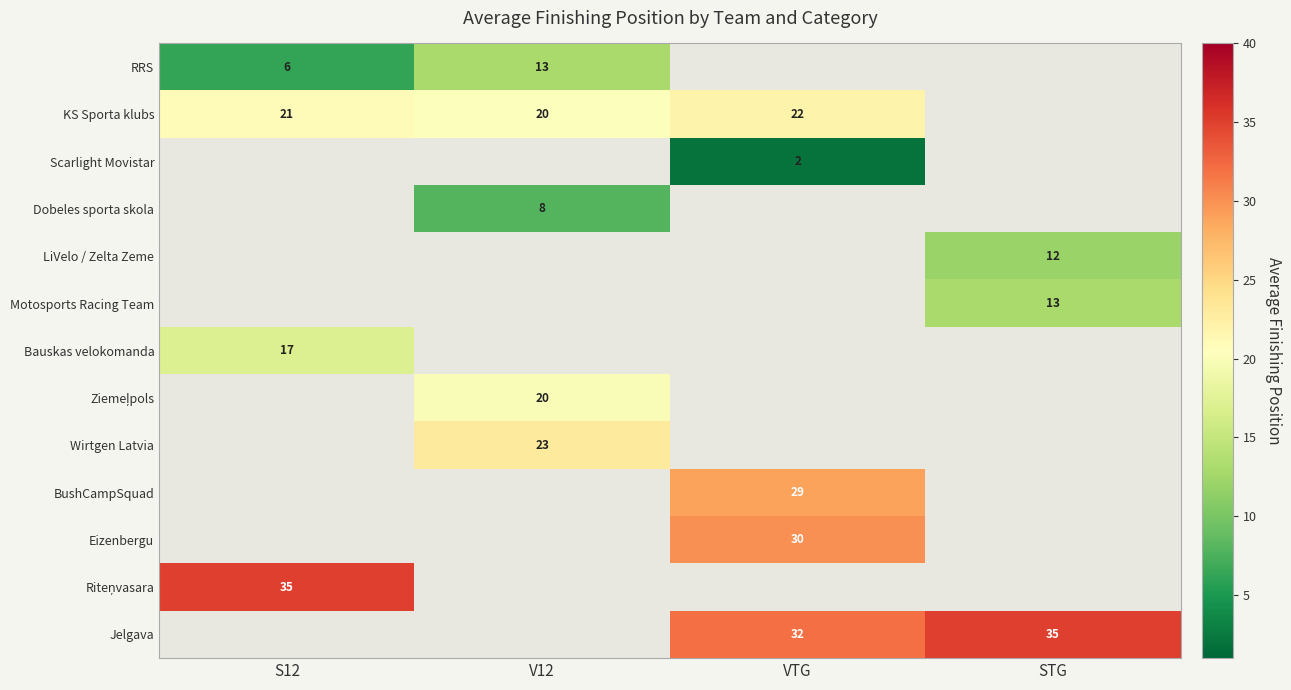

List the series in order of their overall mean, highest first.

RRS, KS Sporta klubs, Scarlight Movistar, Dobeles sporta skola, LiVelo / Zelta Zeme, Motosports Racing Team, Bauskas velokomanda, Ziemeļpols, Wirtgen Latvia, BushCampSquad, Eizenbergu, Riteņvasara, Jelgava